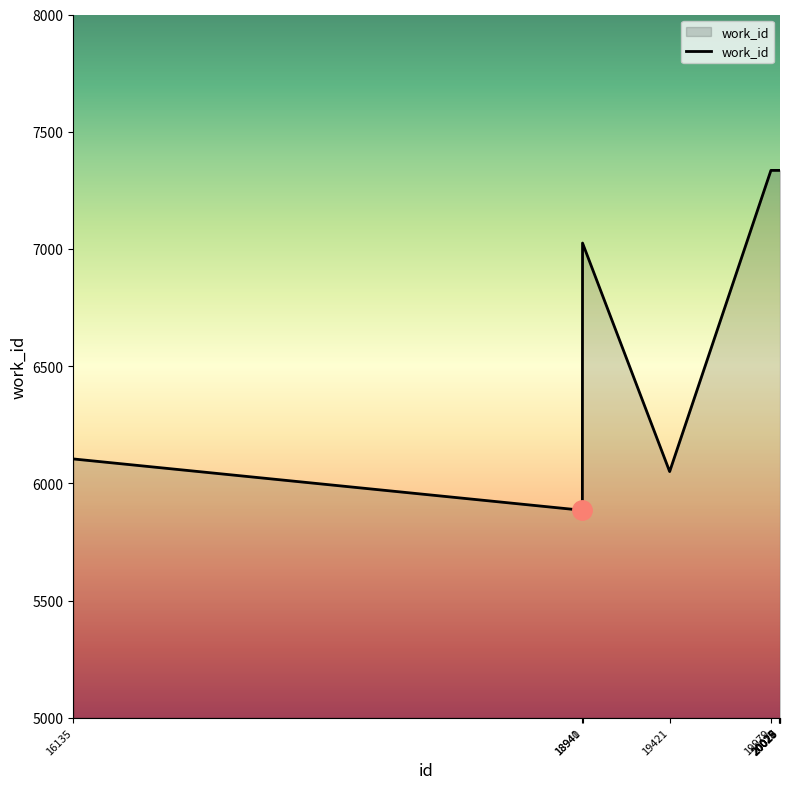

Reading right to left, transcribe all the data shown in this chart.

7335	7335	7335	7335	7335	7335	6050	7025	5885	6104